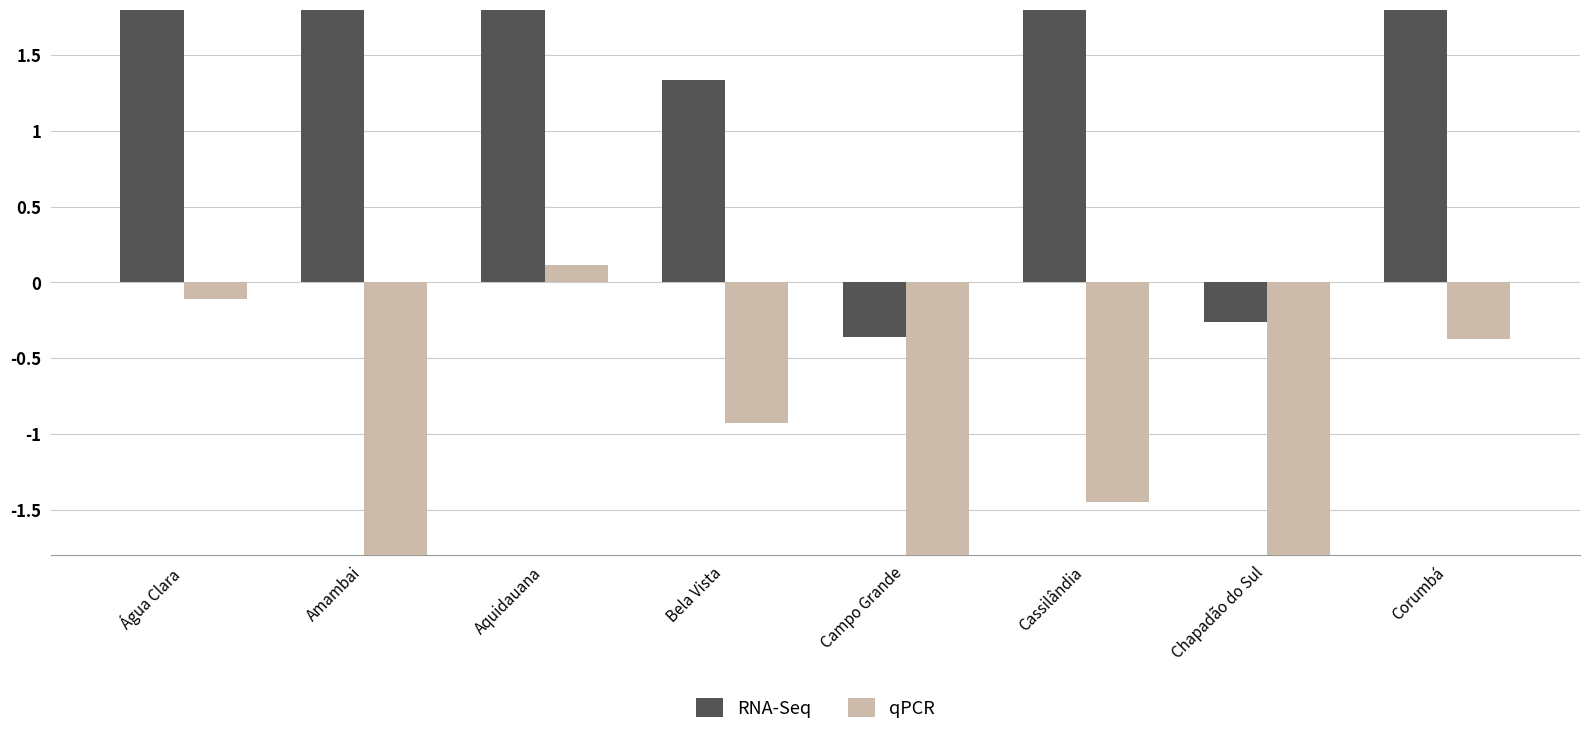

Rank the series by their maximum value, from highest to lowest.

RNA-Seq, qPCR